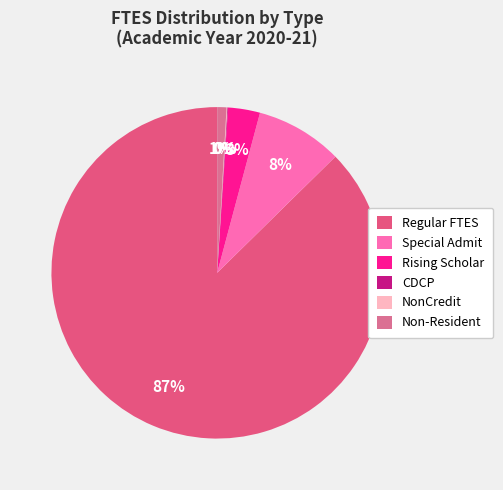

To the nearest percent, what percentage of the pie is Regular FTES?

87%